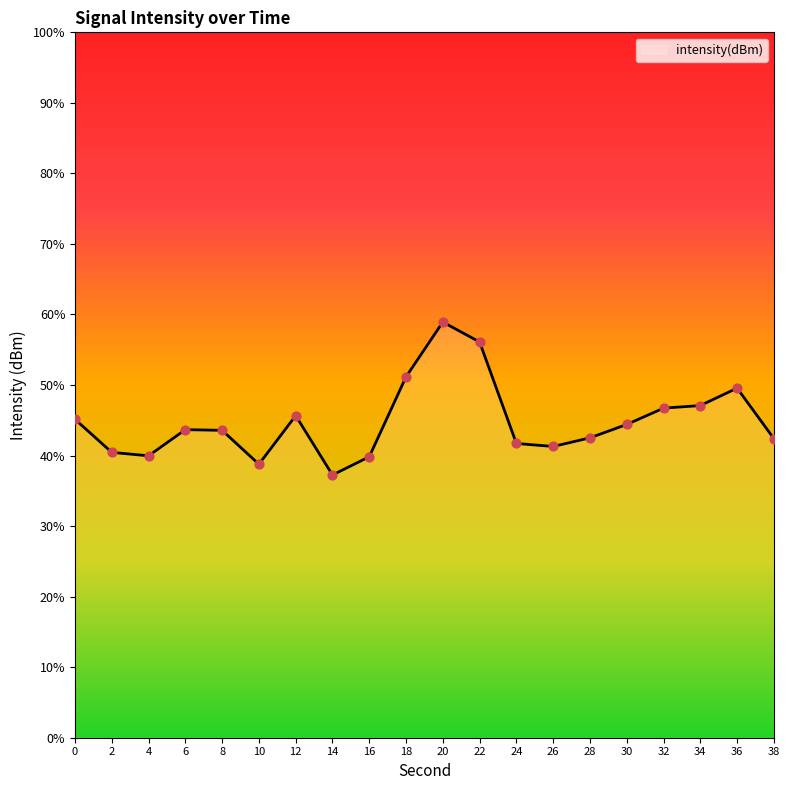

Which has a higher value, 38 or 4?

38